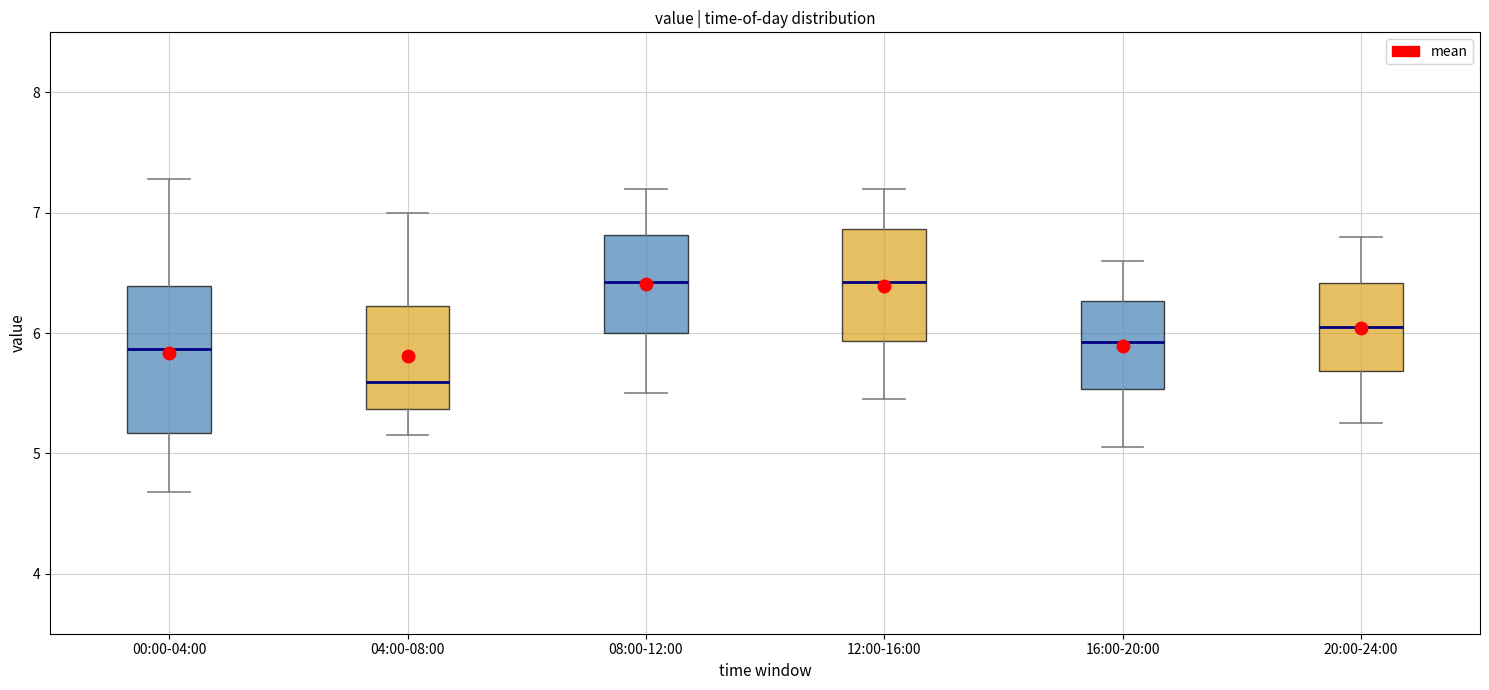

Where is the lower edge of the box for 12:00-16:00 on the y-axis? The values are not printed on the chart, so give them approximately, as read against the axis.

5.9